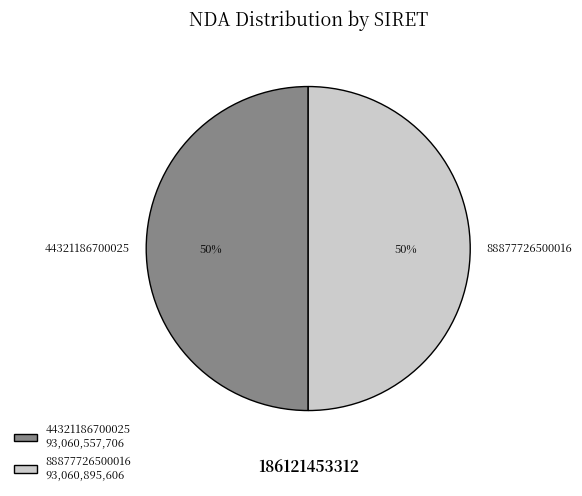

To the nearest percent, what is the combined percentage of 44321186700025 and 88877726500016?

100%